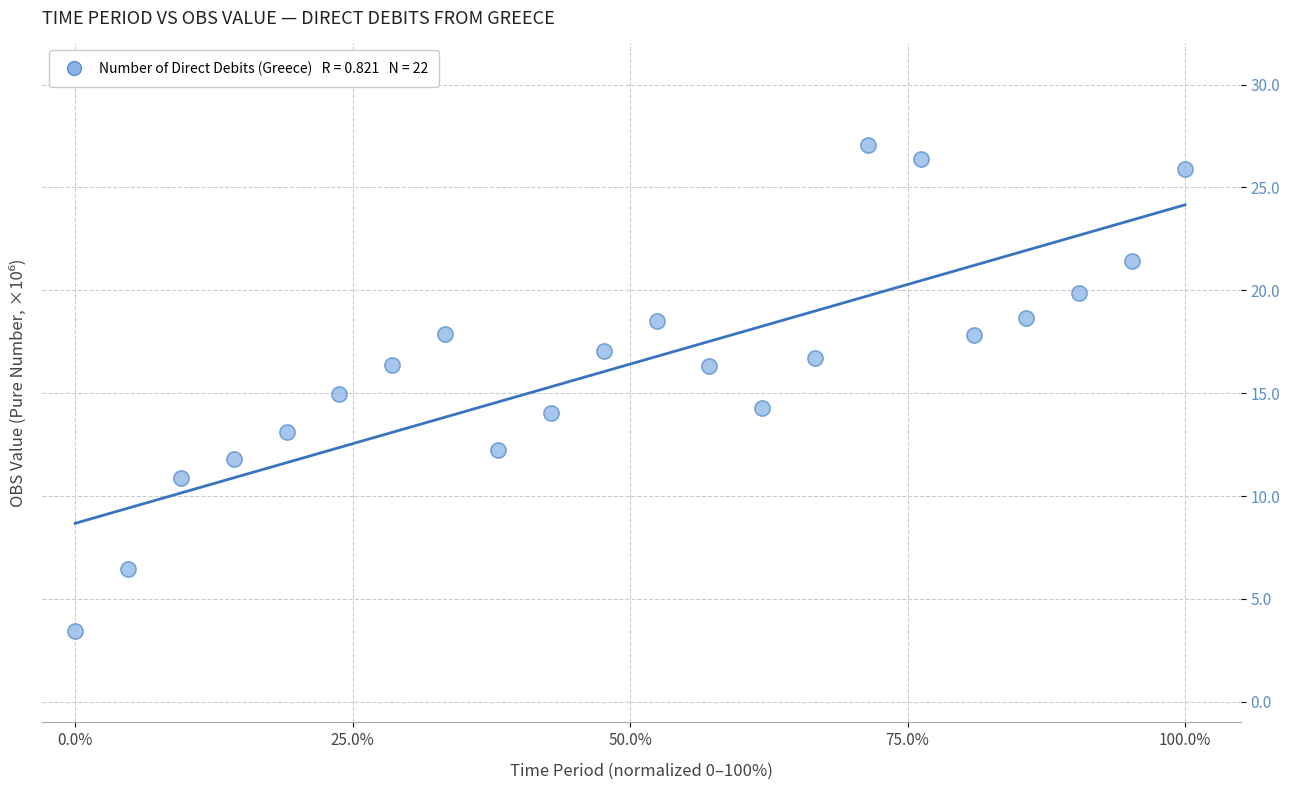

What is the range of X values (max minus min)?

100.0